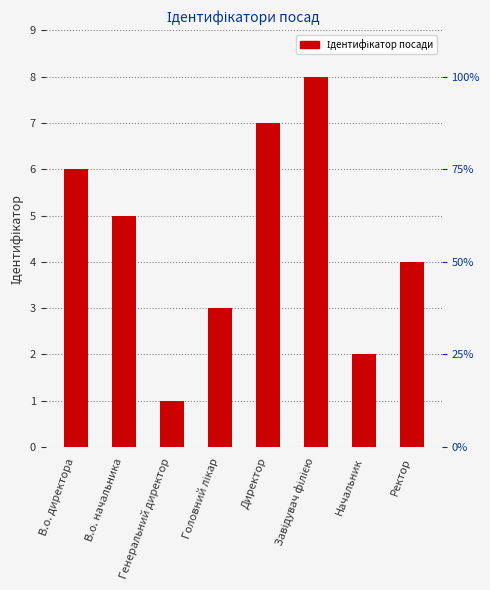

List the labels in order of value, smallest first.

Генеральний директор, Начальник, Головний лікар, Ректор, В.о. начальника, В.о. директора, Директор, Завідувач філією